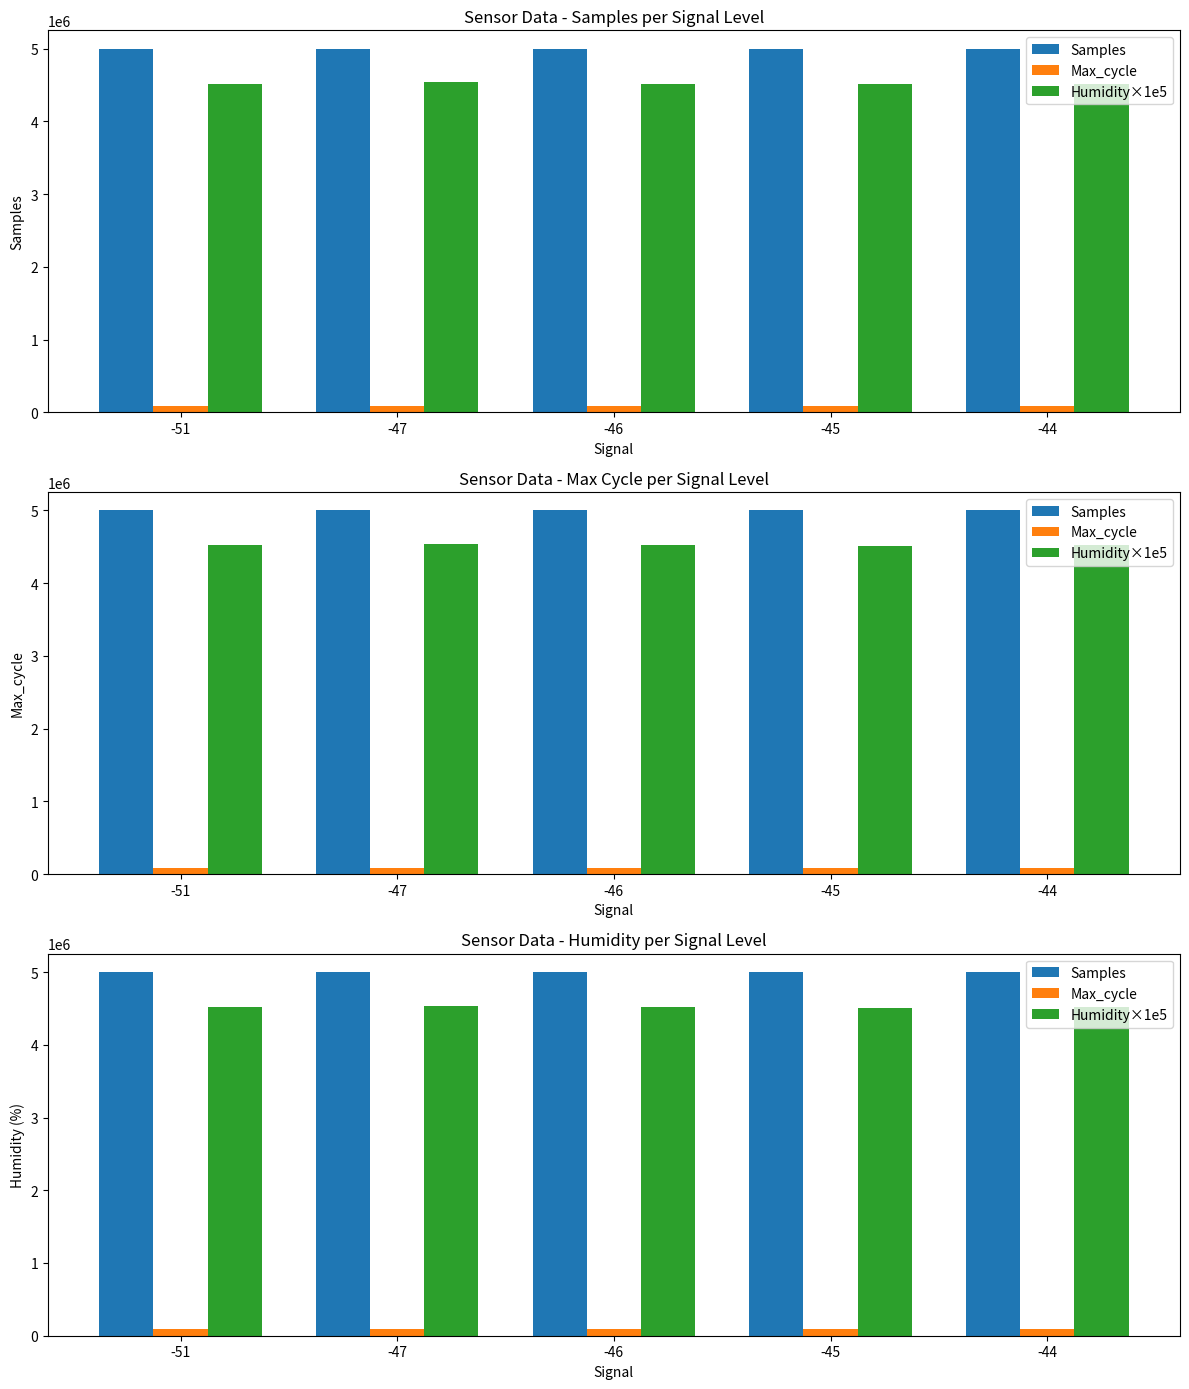

What is the difference between the maximum and minimum values in the Humidity×1e5 series?

30000